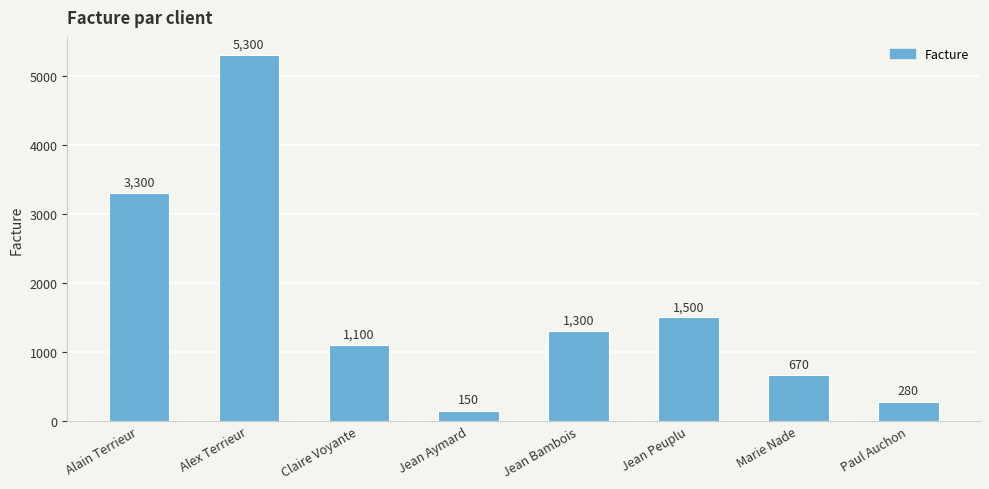

What is the greatest value displayed?

5300